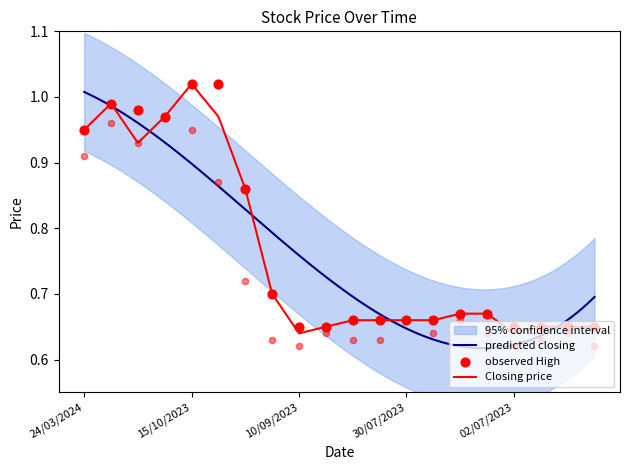

At which category is the sum across all series the highest?

15/10/2023